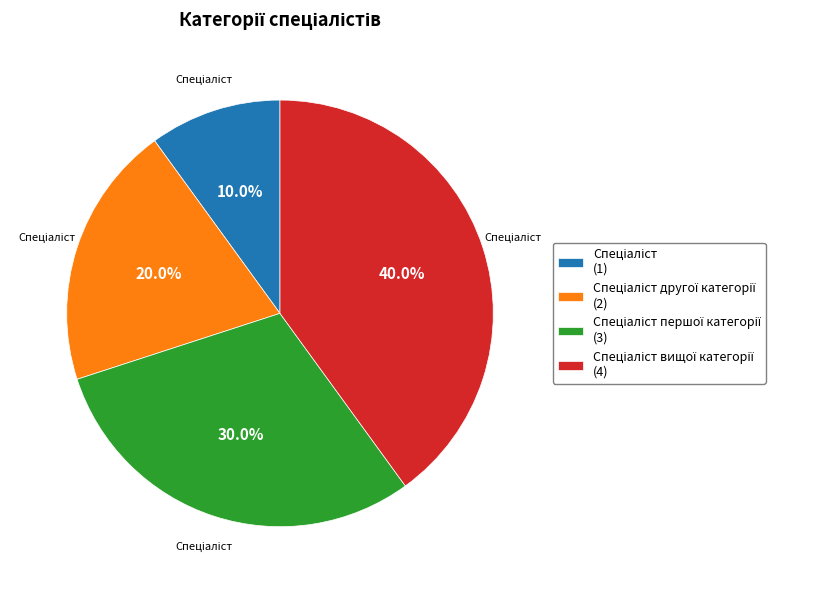

Is there any slice that represents more than half of the pie?

No